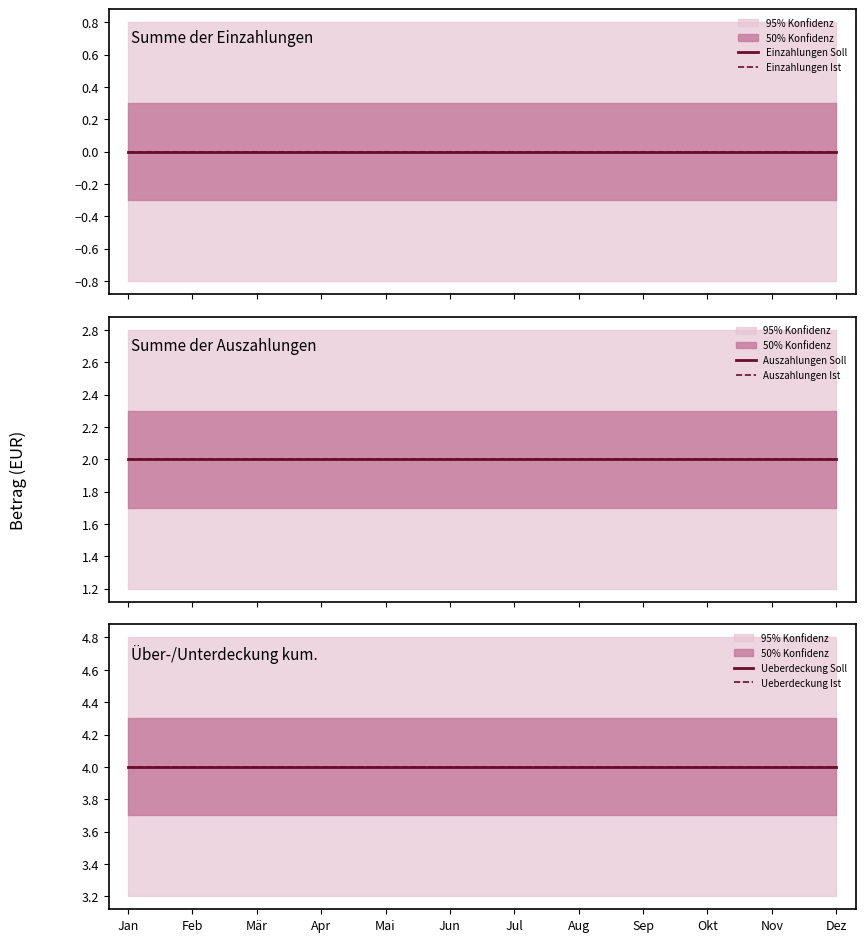

List the series in order of their peak value, lowest first.

Einzahlungen Soll, Einzahlungen Ist, Auszahlungen Soll, Auszahlungen Ist, Ueberdeckung Soll, Ueberdeckung Ist